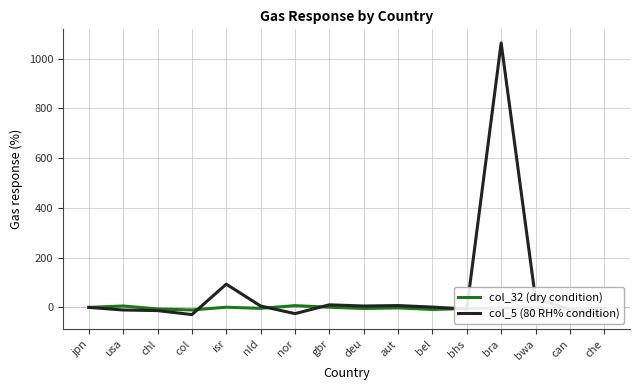

What is the difference between the highest and lowest values at che?

28.0